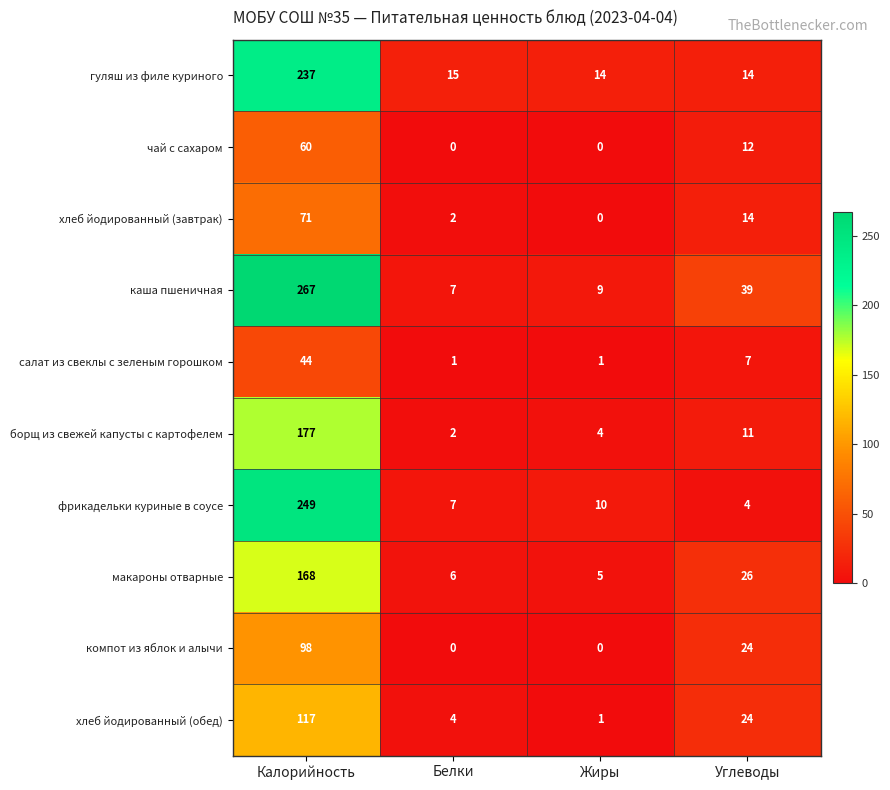

What is the total value across all series at Белки?

44